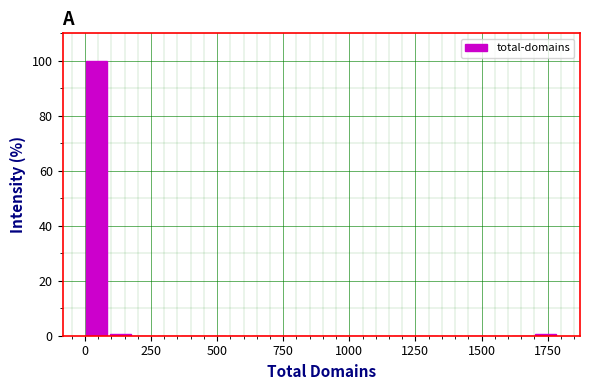

Read against the x-axis, roughly where is the centre of the tallest bar?

50